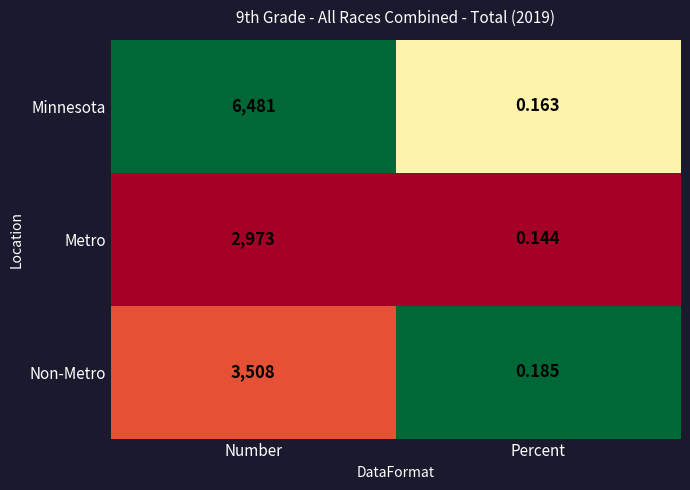

List the series in order of their overall mean, highest first.

Minnesota, Non-Metro, Metro